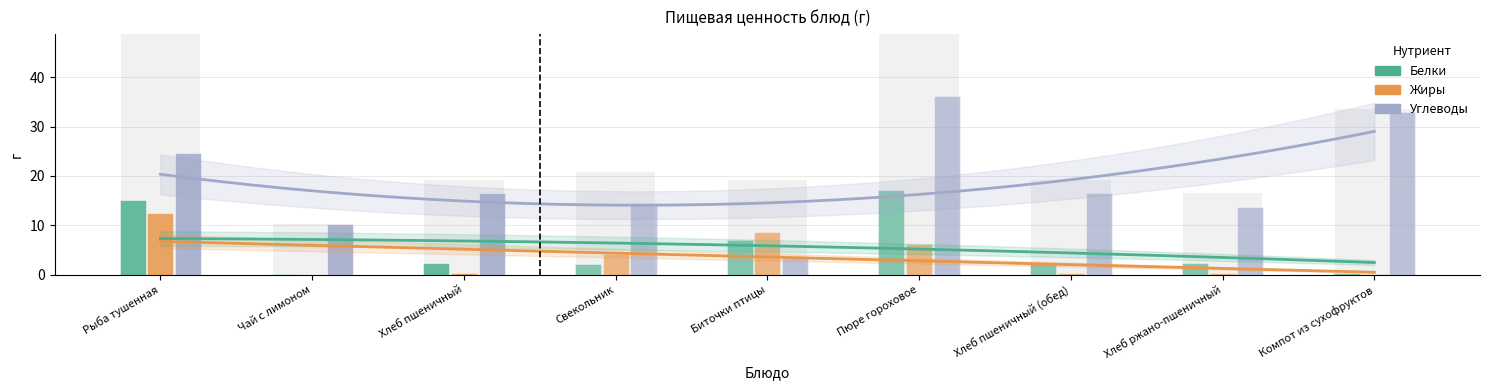

Reading right to left, what are all the values shown in this chart?

Белки: Компот из сухофруктов=0.4	Хлеб ржано-пшеничный=2.4	Хлеб пшеничный (обед)=2.4	Пюре гороховое=17.2	Биточки птицы=7.0	Свекольник=2.1	Хлеб пшеничный=2.4	Чай с лимоном=0.1	Рыба тушенная=15.1
Жиры: Компот из сухофруктов=0.1	Хлеб ржано-пшеничный=0.3	Хлеб пшеничный (обед)=0.3	Пюре гороховое=6.2	Биточки птицы=8.6	Свекольник=4.2	Хлеб пшеничный=0.3	Чай с лимоном=0.0	Рыба тушенная=12.5
Углеводы: Компот из сухофруктов=32.9	Хлеб ржано-пшеничный=13.8	Хлеб пшеничный (обед)=16.5	Пюре гороховое=36.1	Биточки птицы=3.6	Свекольник=14.6	Хлеб пшеничный=16.5	Чай с лимоном=10.2	Рыба тушенная=24.7